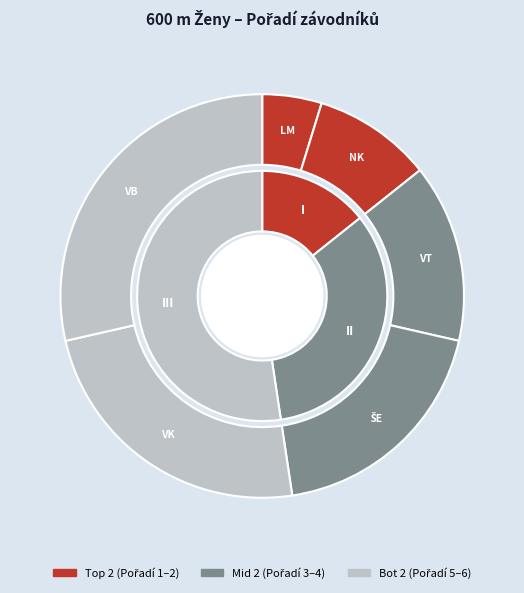

To the nearest percent, what portion does Vošvrdová Thea represent?

14%